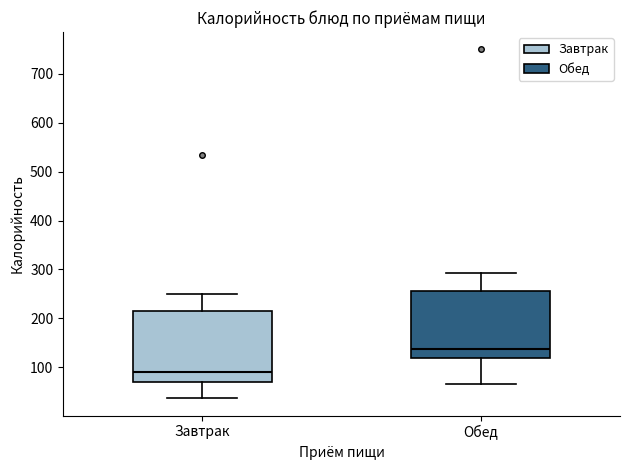

Reading left to right, transcribe this box plot: for each box, give where its median line is, the range the box spans, and where its two whiskers end, as read against the y-axis. The values are not printed on the chart, so give them approximately, as read against the axis.

Завтрак: median 90, box 70 to 210, whiskers 40 to 250
Обед: median 140, box 120 to 260, whiskers 60 to 290